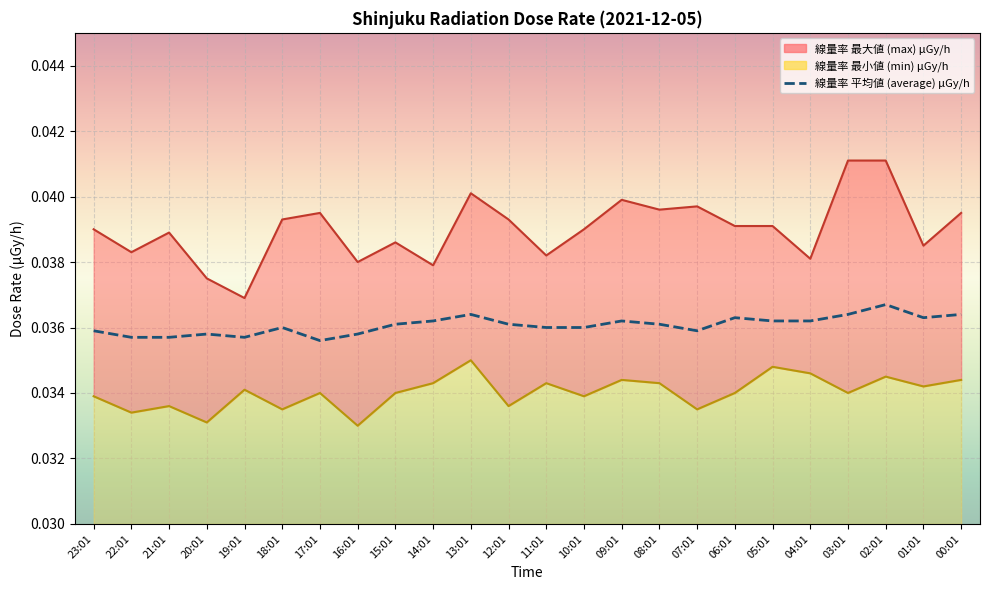

True or false: the data shows 0.0 at 12:01.

True